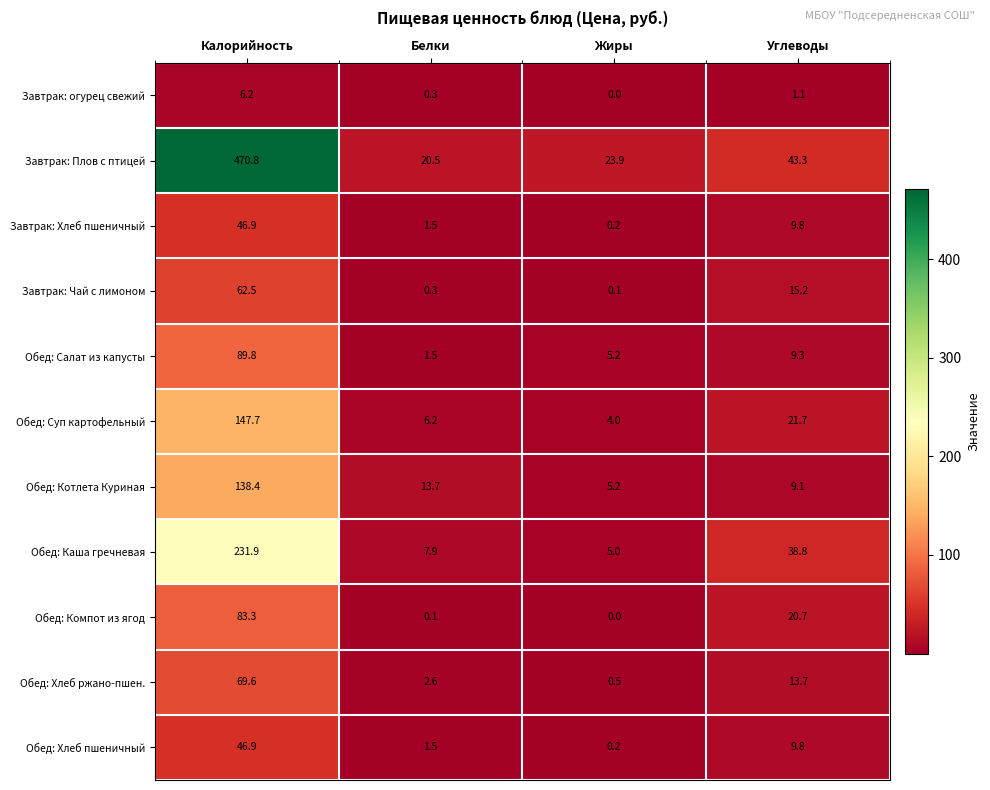

Where is Обед: Котлета Куриная nearest to the value 71?

Белки